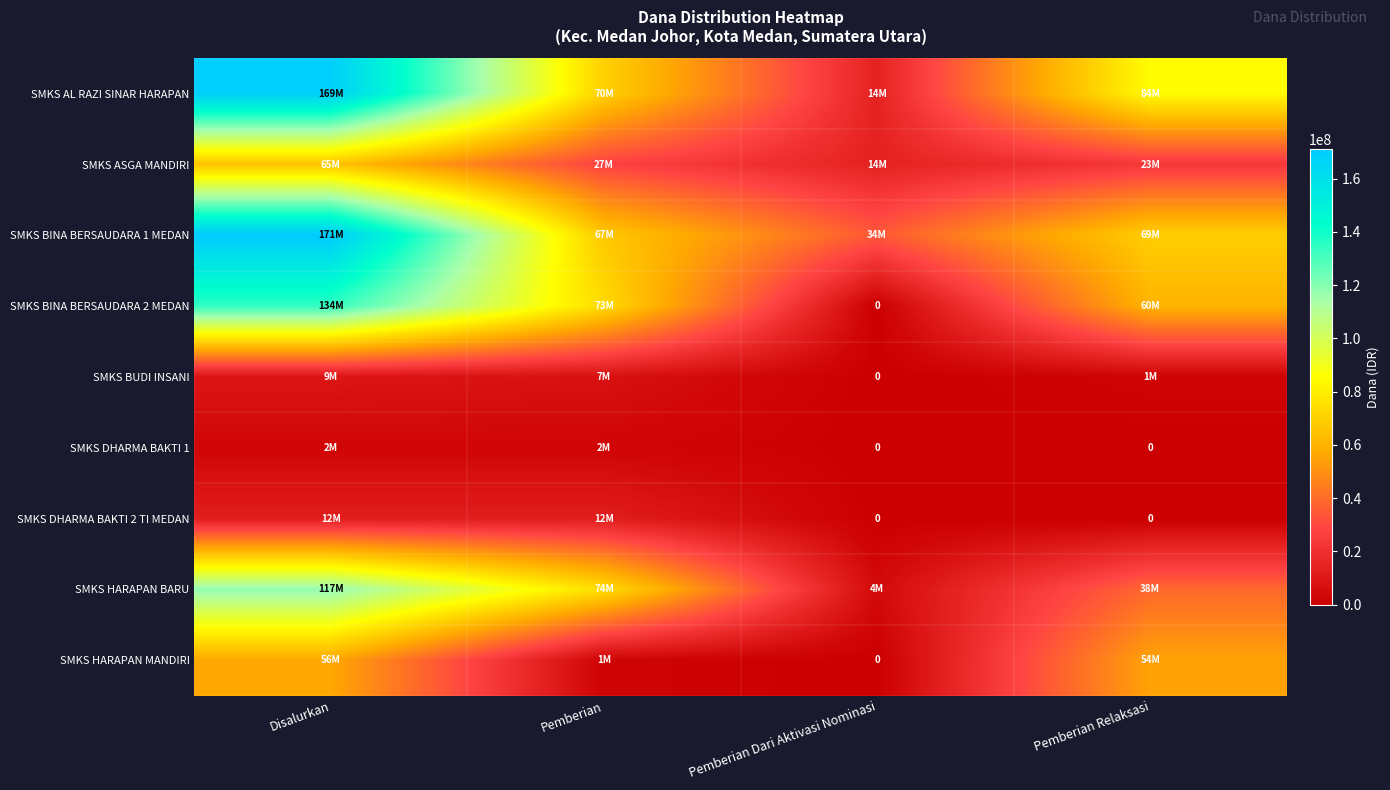

What is the minimum value for SMKS AL RAZI SINAR HARAPAN?

14400000